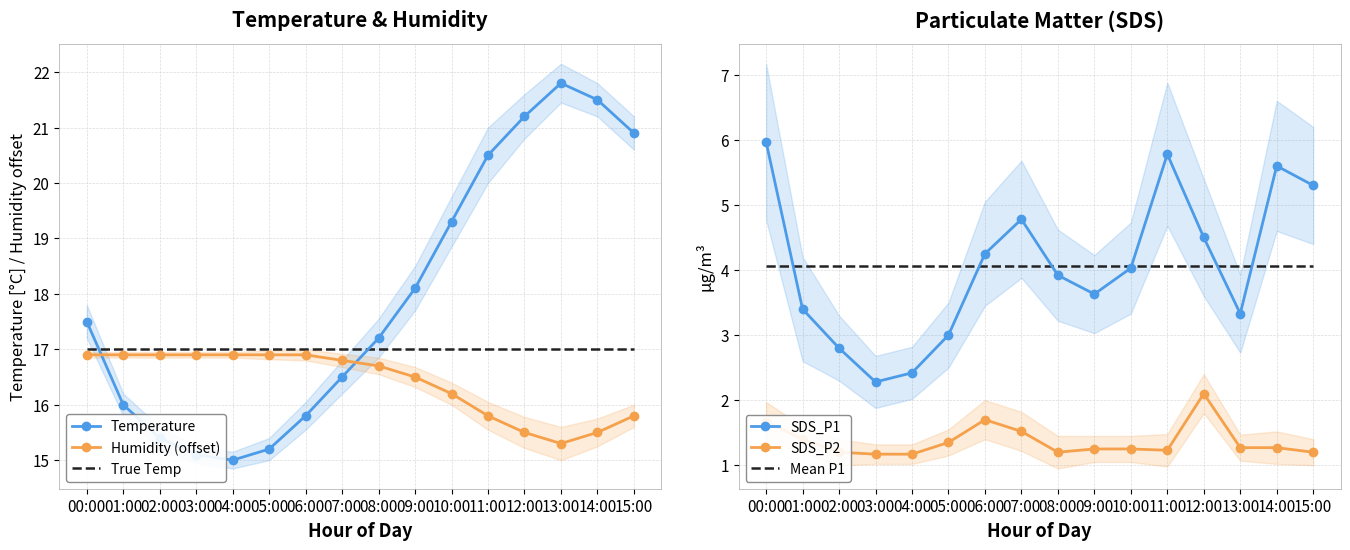

True or false: Temperature has a value of 5.9 at 12:00.

False